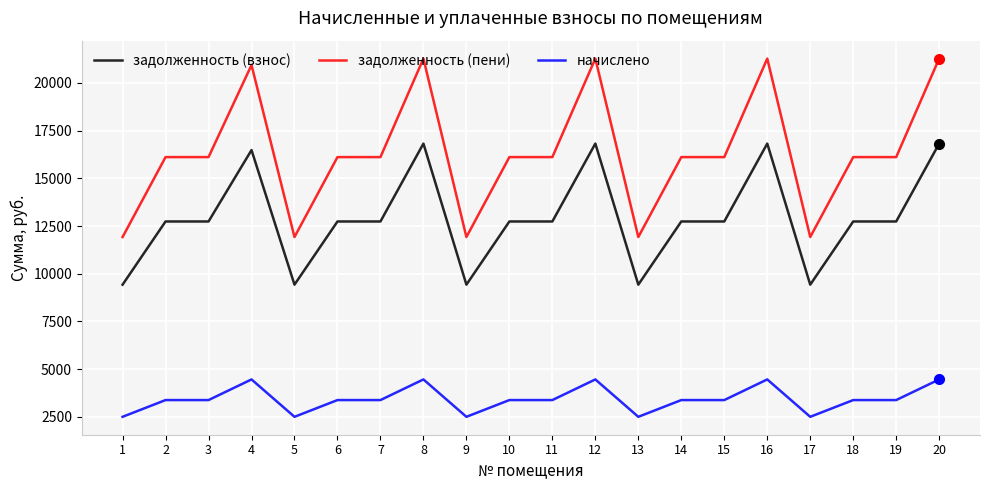

True or false: начислено has more than 2 points higher than both neighbors.

True